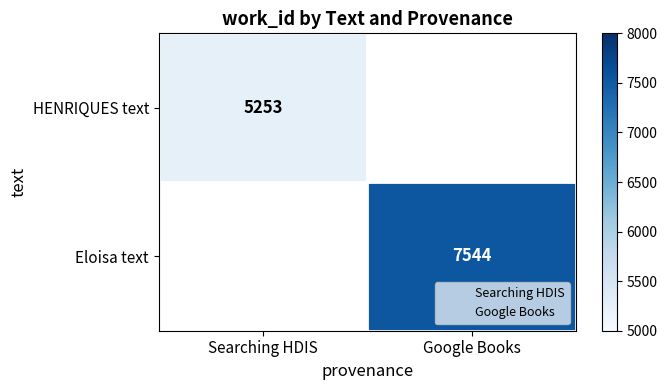

What is the smallest value displayed?

5253.0